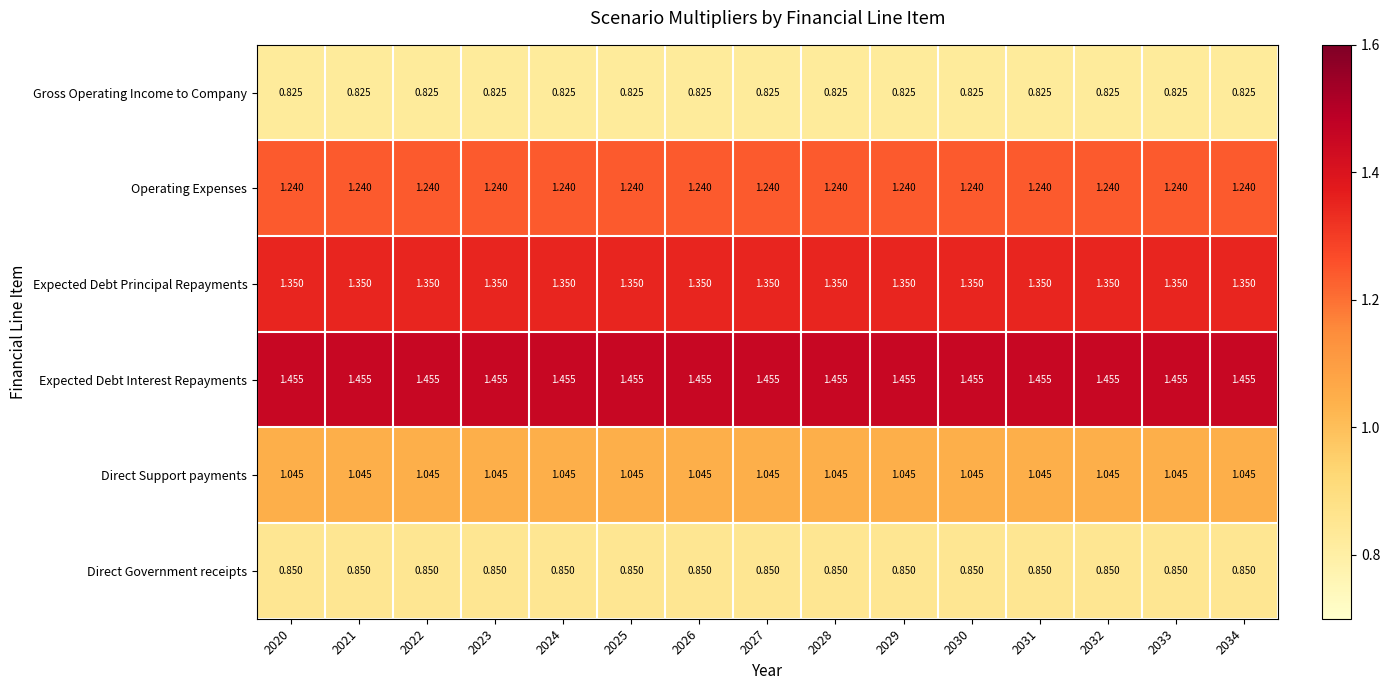

List the series in order of their peak value, lowest first.

Gross Operating Income to Company, Direct Government receipts, Direct Support payments, Operating Expenses, Expected Debt Principal Repayments, Expected Debt Interest Repayments